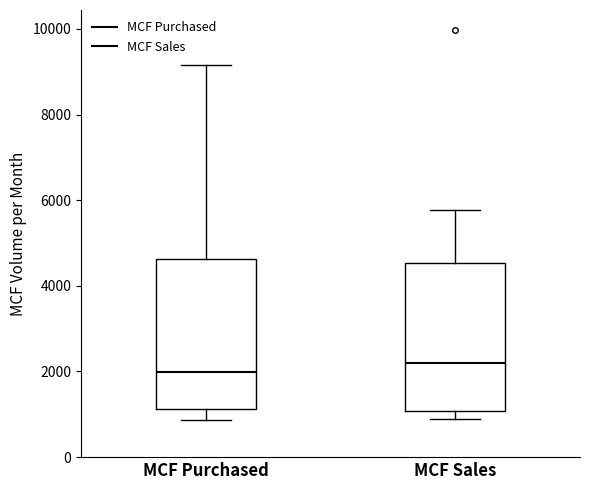

Reading left to right, transcribe this box plot: for each box, give where its median line is, the range the box spans, and where its two whiskers end, as read against the y-axis. The values are not printed on the chart, so give them approximately, as read against the axis.

MCF Purchased: median 2000, box 1200 to 4600, whiskers 800 to 9200
MCF Sales: median 2200, box 1000 to 4600, whiskers 800 to 5800